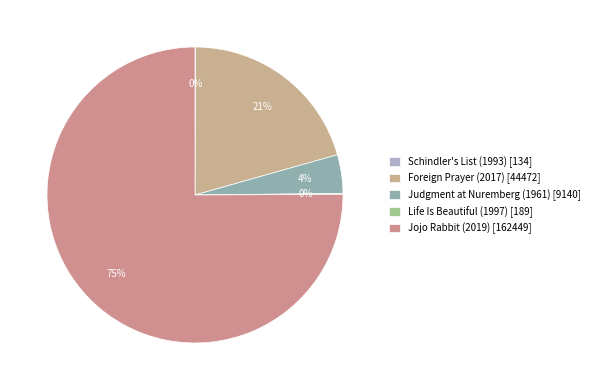

Count the number of slices in the pie.

5